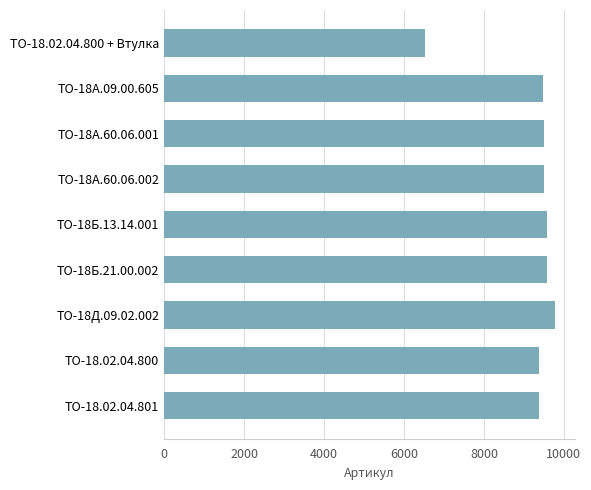

What is the label of the 4th bar from the top?

ТО-18А.60.06.002